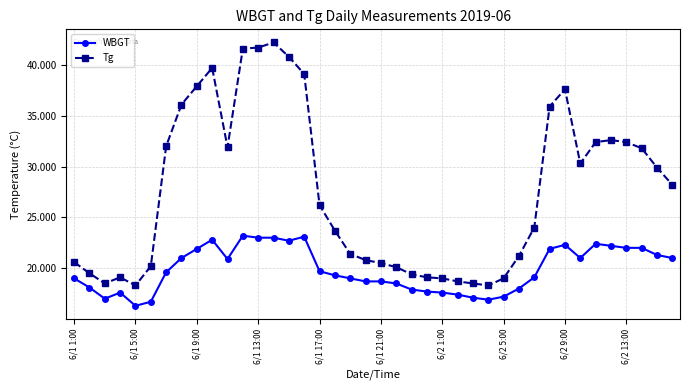

What is the difference between the maximum and minimum values in the WBGT series?

6.9